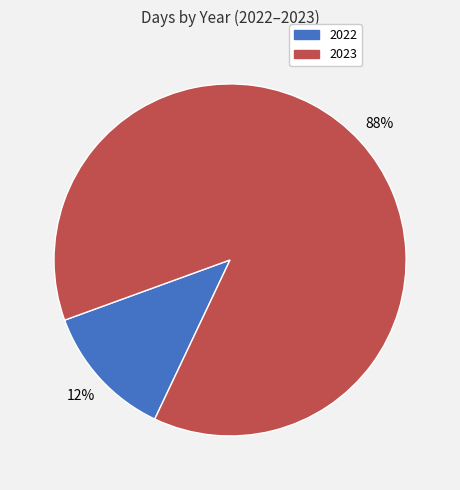

True or false: 2022 accounts for 12% of the total.

True